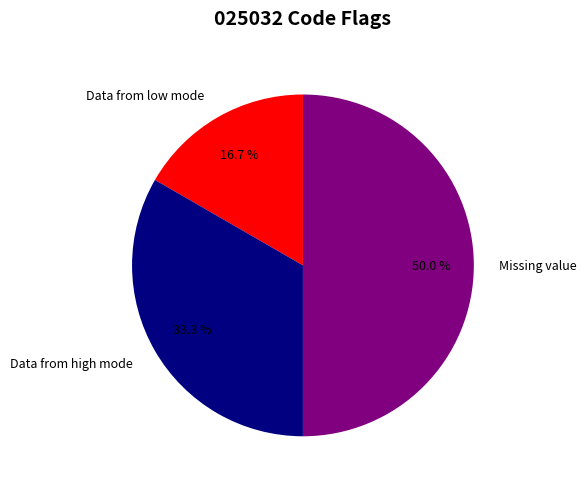

What percentage is NOT represented by Data from low mode?

83.3%